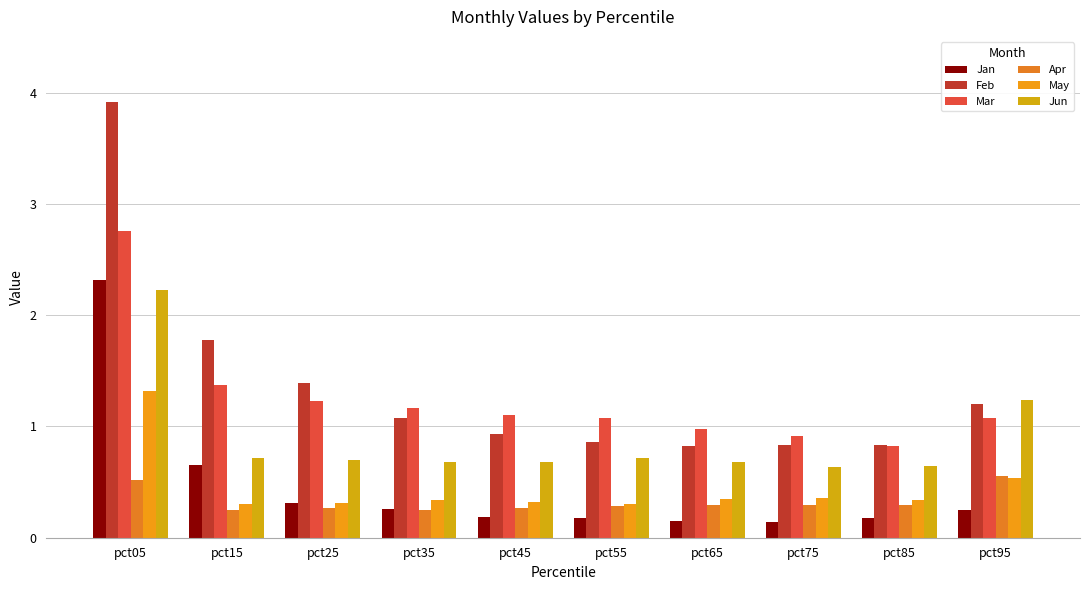

What is the sum of all Apr values?

3.3